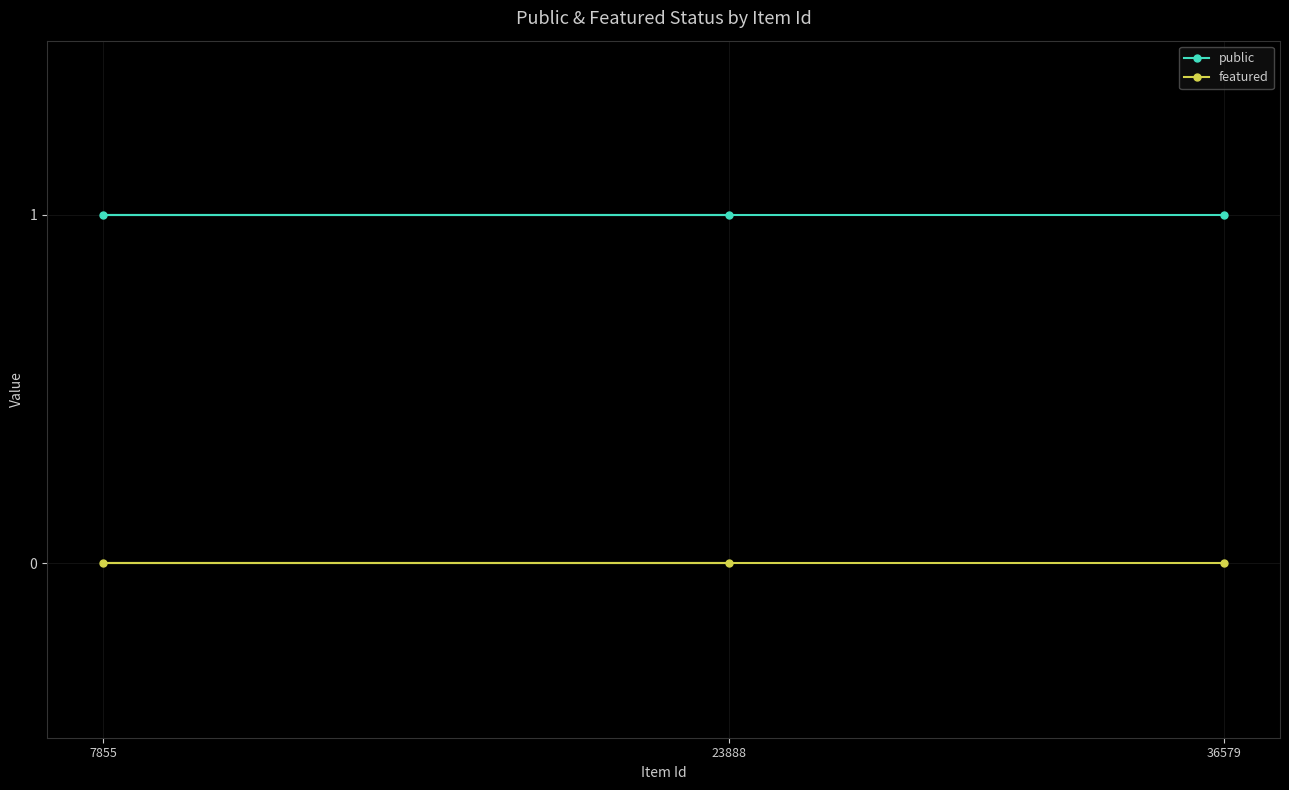

What is the value of the public point at the 2nd from the left?

1